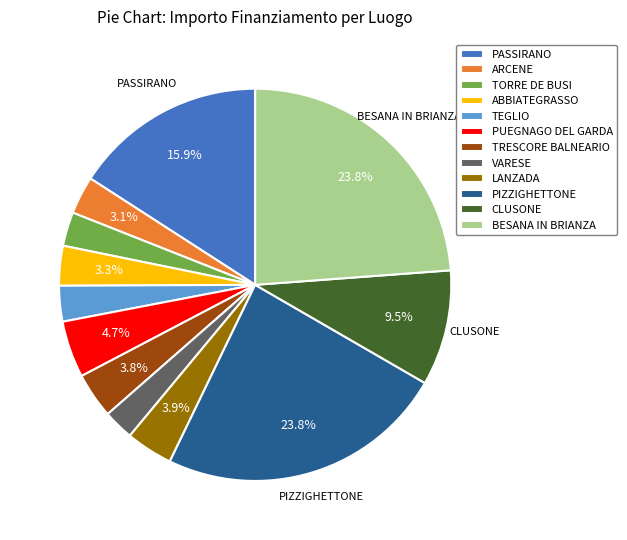

Is BESANA IN BRIANZA the majority of the pie?

No